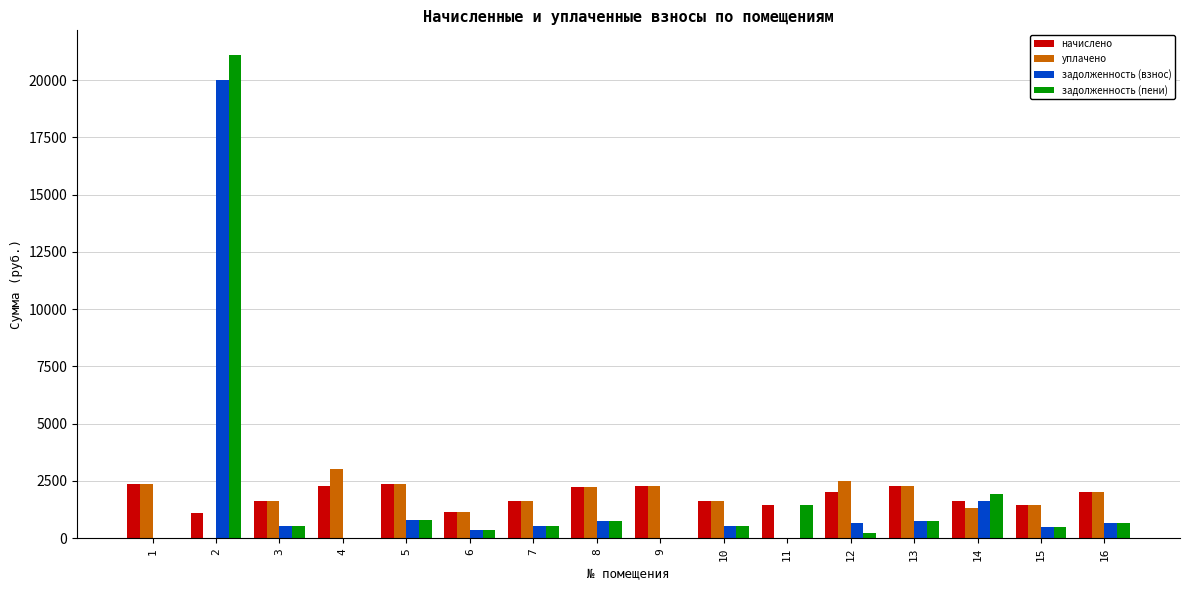

What is the average value of the уплачено series?

1738.9